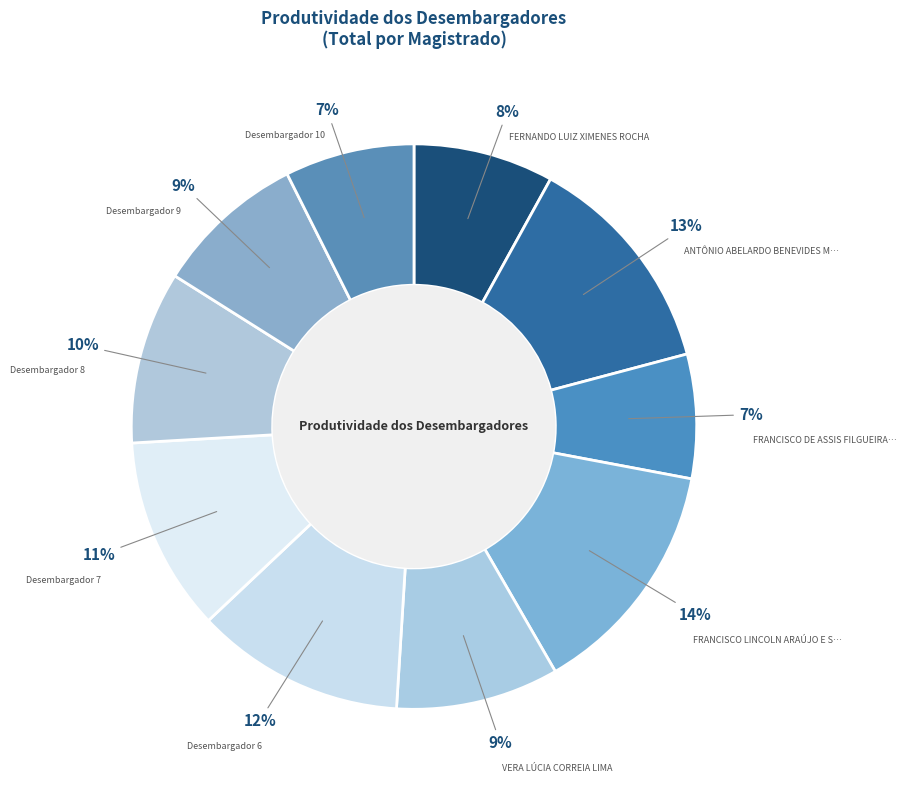

Does any single category account for the majority?

No